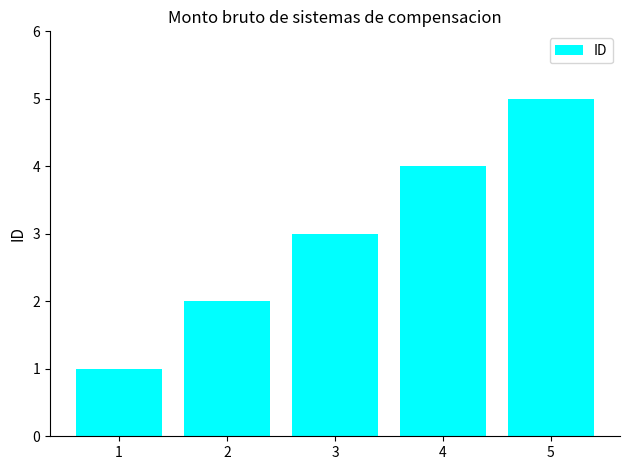

What is the sum of all values?

15